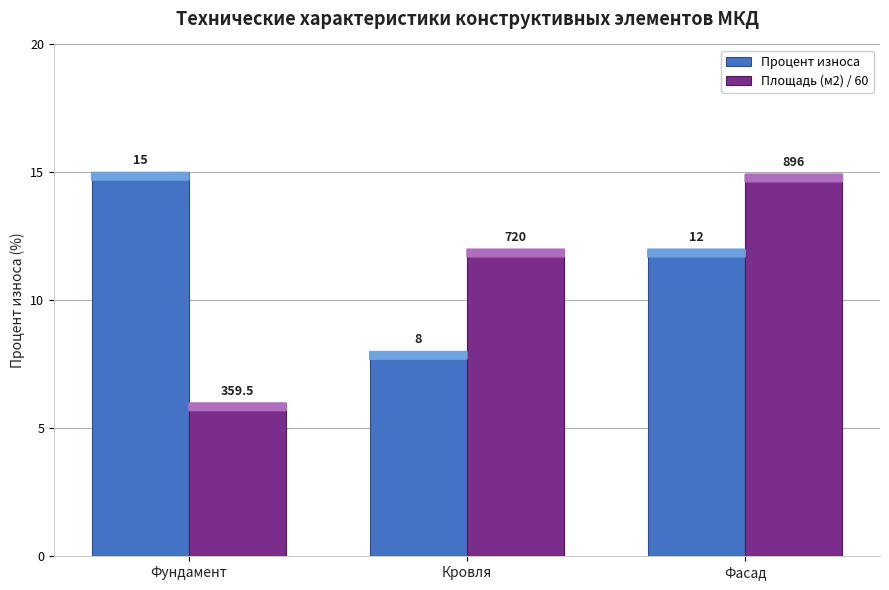

Which series has the widest spread of values?

Площадь (м2) / 60